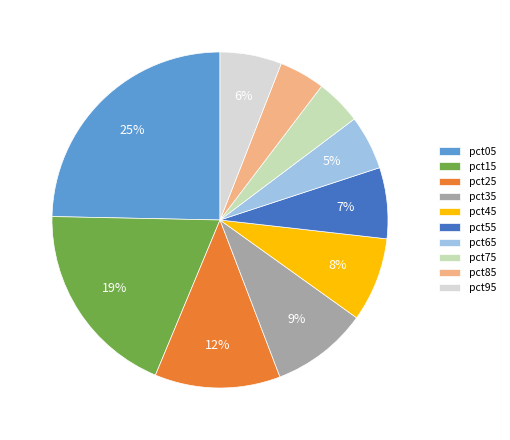

Is it true that pct45 is 8% of the pie?

True